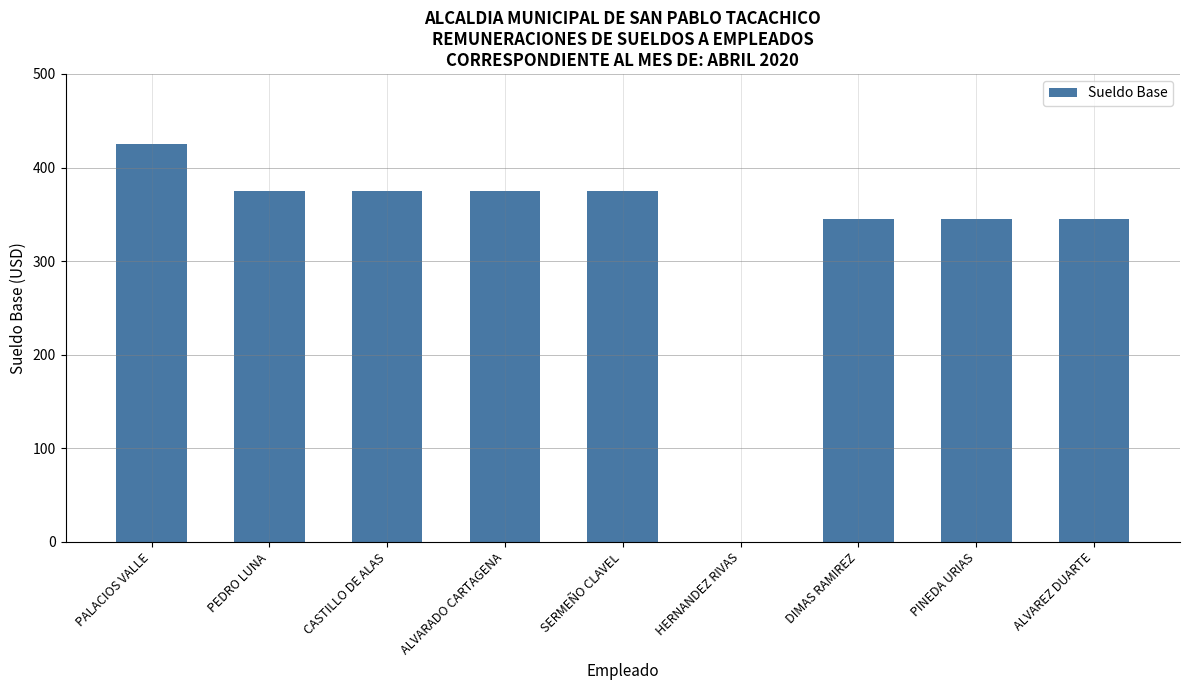

The value at PINEDA URIAS is 345. True or false?

True